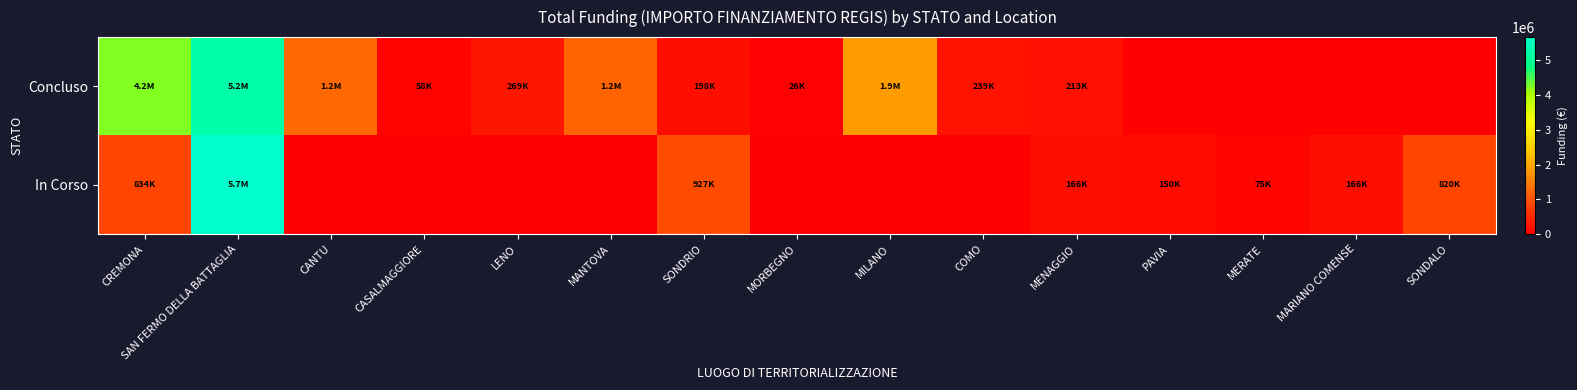

Reading right to left, what are all the values shown in this chart?

Concluso: SONDALO=0.0	MARIANO COMENSE=0.0	MERATE=0.0	PAVIA=0.0	MENAGGIO=212514.4	COMO=238753.7	MILANO=1866366.7	MORBEGNO=26461.8	SONDRIO=198433.0	MANTOVA=1206048.8	LENO=269021.9	CASALMAGGIORE=57564.0	CANTU=1242450.0	SAN FERMO DELLA BATTAGLIA=5204614.2	CREMONA=4232986.8
In Corso: SONDALO=820318.0	MARIANO COMENSE=165553.7	MERATE=75000.0	PAVIA=149694.7	MENAGGIO=165553.7	COMO=0.0	MILANO=0.0	MORBEGNO=0.0	SONDRIO=927163.6	MANTOVA=0.0	LENO=0.0	CASALMAGGIORE=0.0	CANTU=0.0	SAN FERMO DELLA BATTAGLIA=5662257.7	CREMONA=833874.0